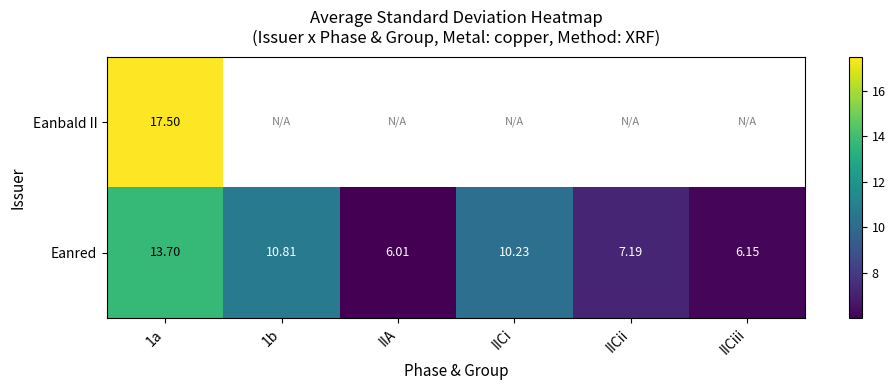

How many data points does each series have?

6